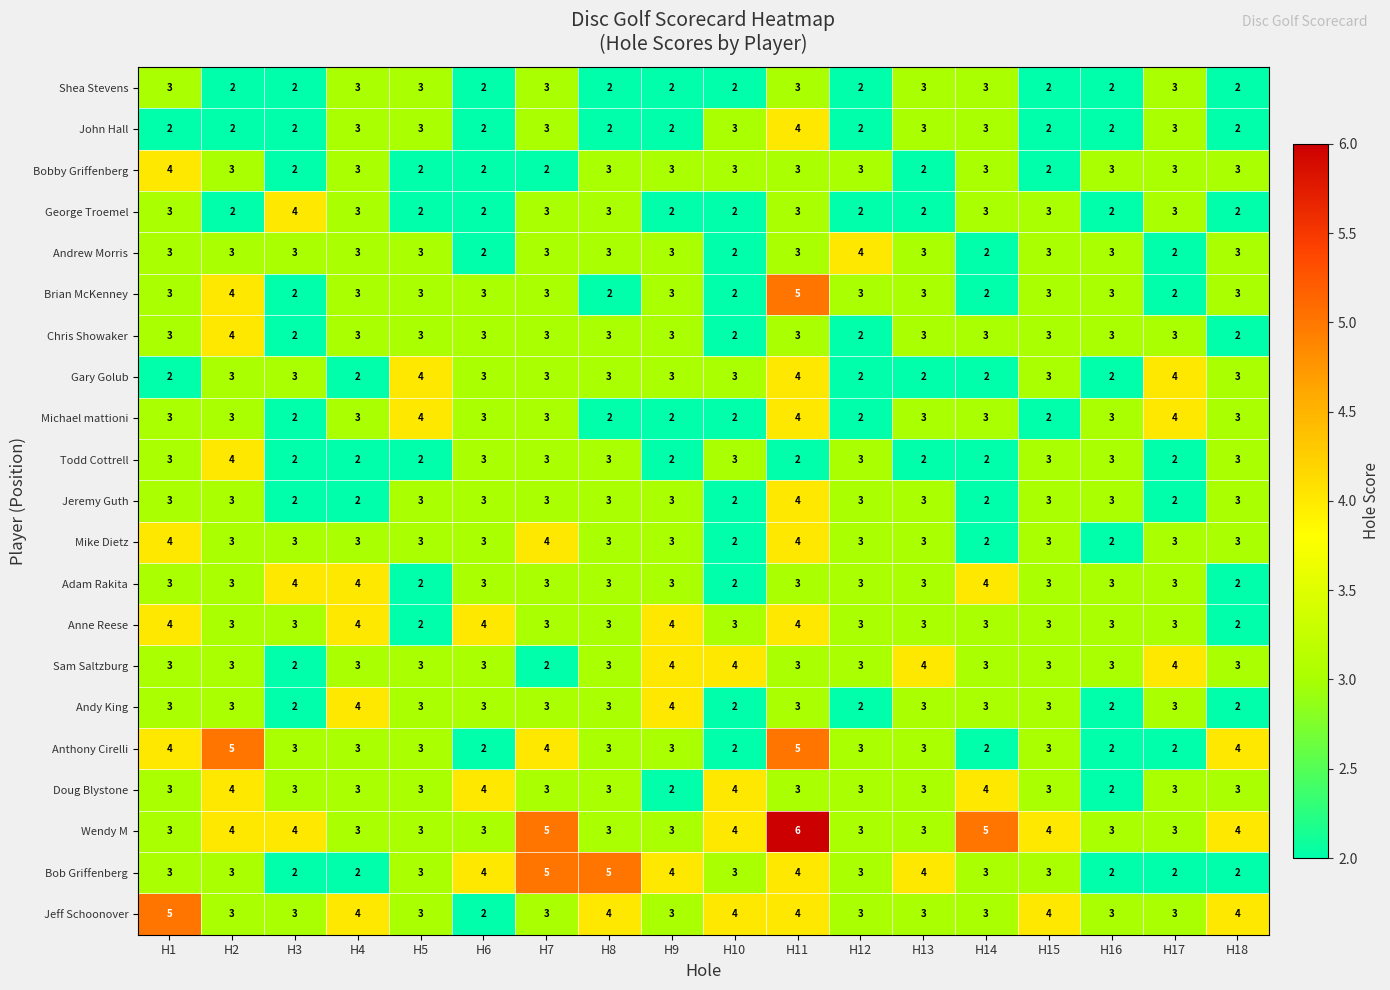

What is the total value across all series at H1?

67